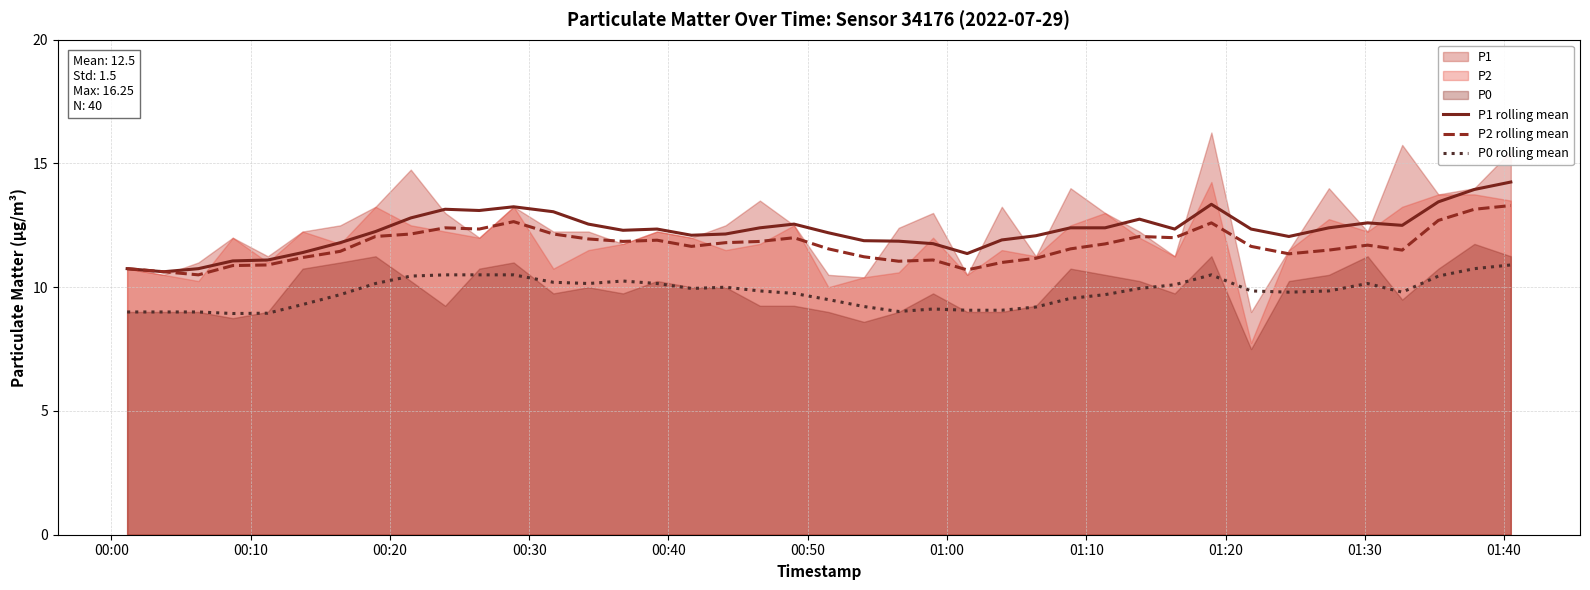

True or false: P1 rolling mean and P0 rolling mean intersect in this chart.

False